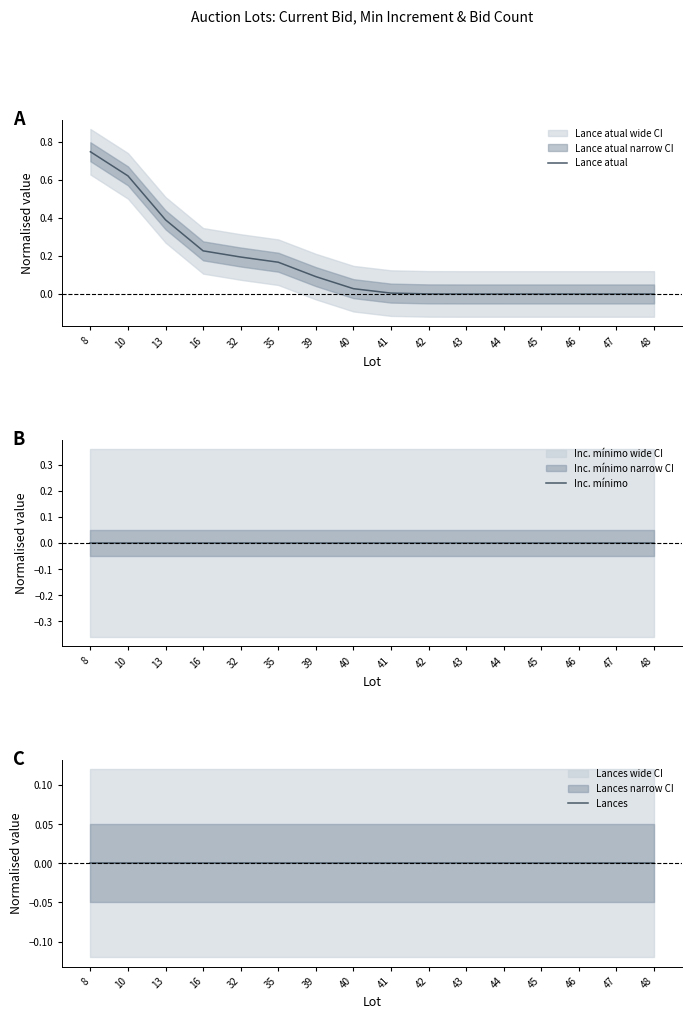

Which category has the highest value in the Lance atual series?

8